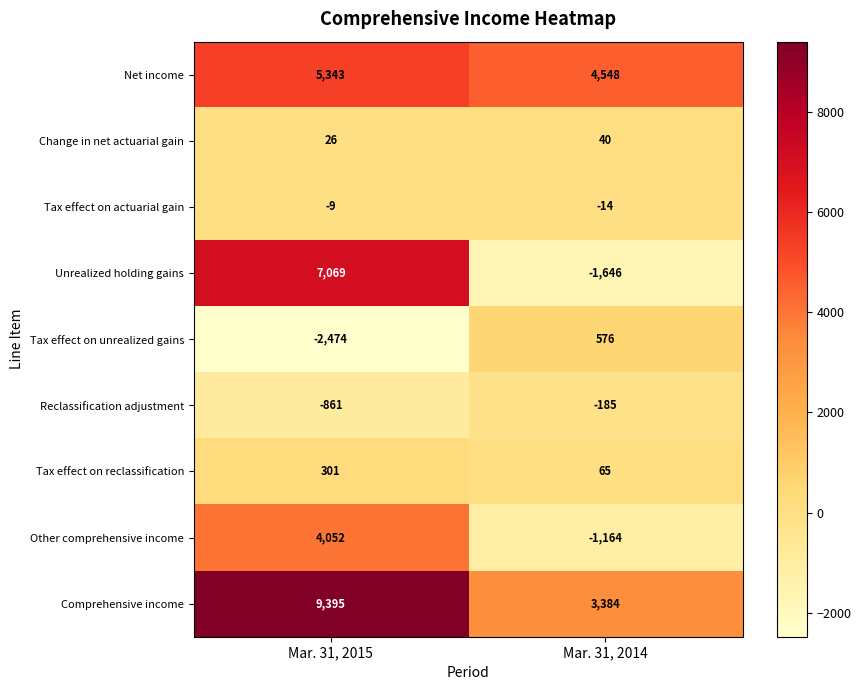

At which category is the sum across all series the highest?

Mar. 31, 2015